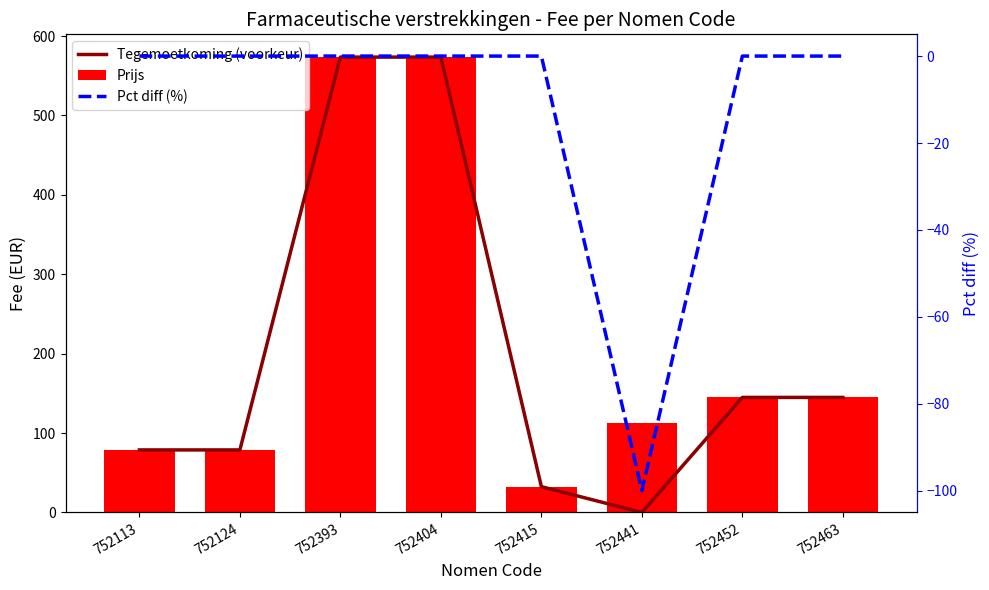

What is the total value across all series at 752393?

1147.1